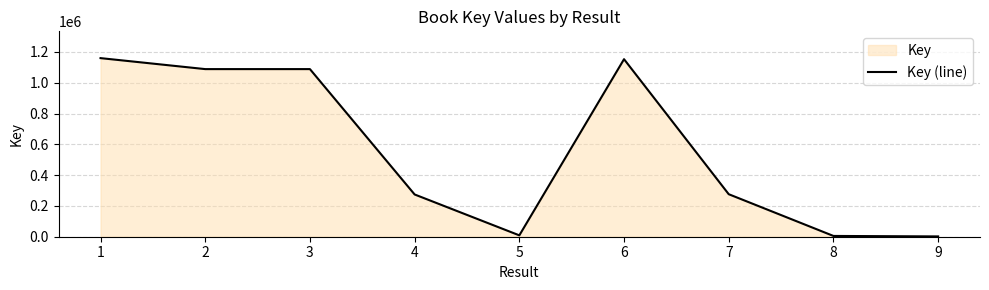

True or false: the data shows 1993 at 9.

True